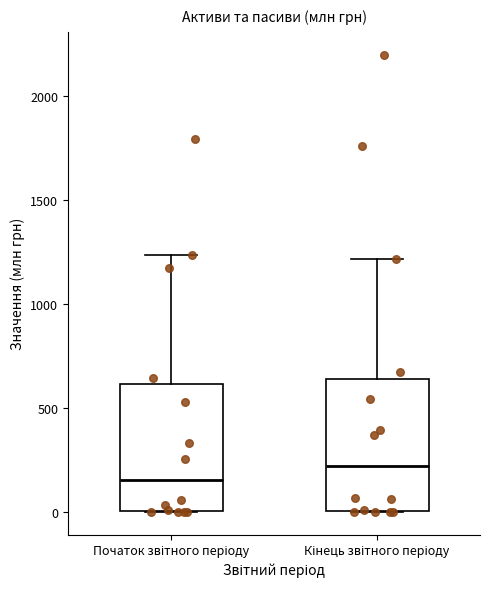

Reading left to right, transcribe this box plot: for each box, give where its median line is, the range the box spans, and where its two whiskers end, as read against the y-axis. The values are not printed on the chart, so give them approximately, as read against the axis.

Початок звітного періоду: median 150, box 0 to 600, whiskers 0 to 1250
Кінець звітного періоду: median 200, box 0 to 650, whiskers 0 to 1200